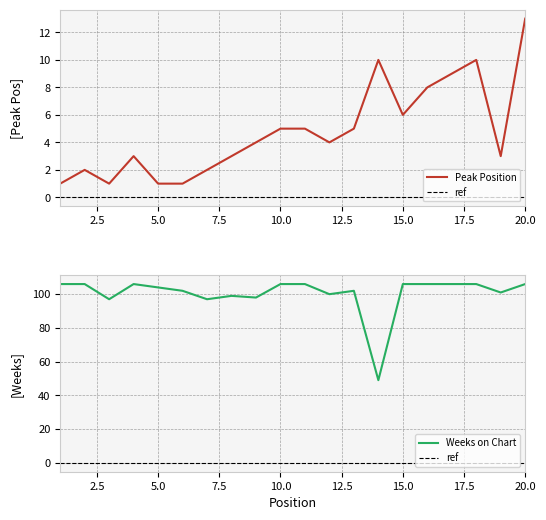

Reading left to right, extract all data points from this chart.

Peak Position: 1	2	1	3	1	1	2	3	4	5	5	4	5	10	6	8	9	10	3	13
Weeks on Chart: 106	106	97	106	104	102	97	99	98	106	106	100	102	49	106	106	106	106	101	106